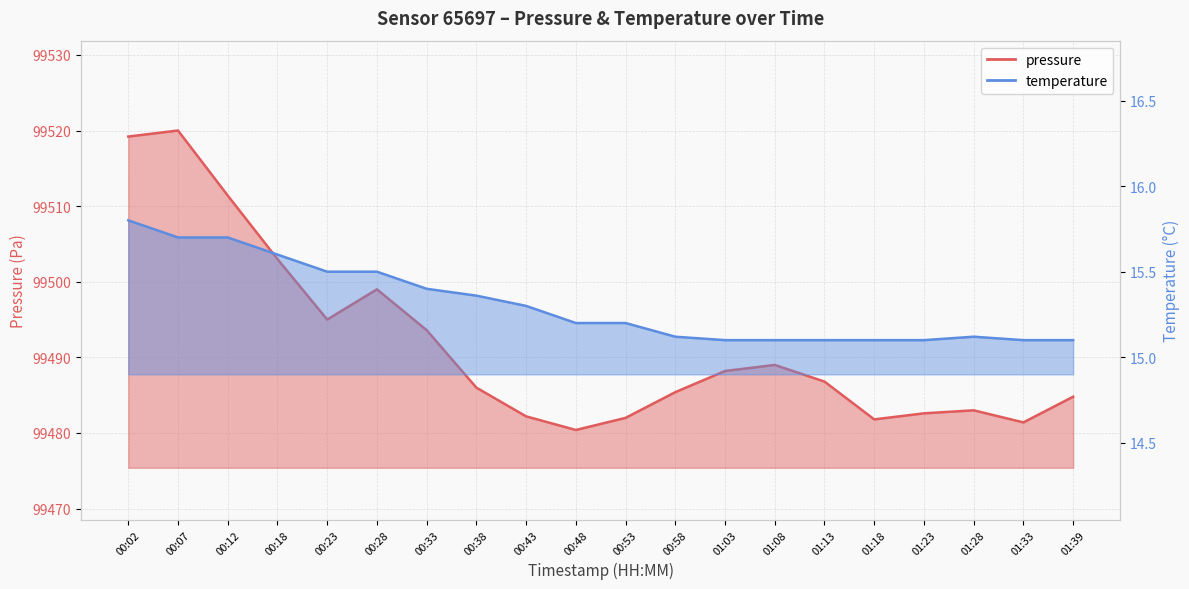

Which series changed the most between 01:18 and 01:33?

pressure